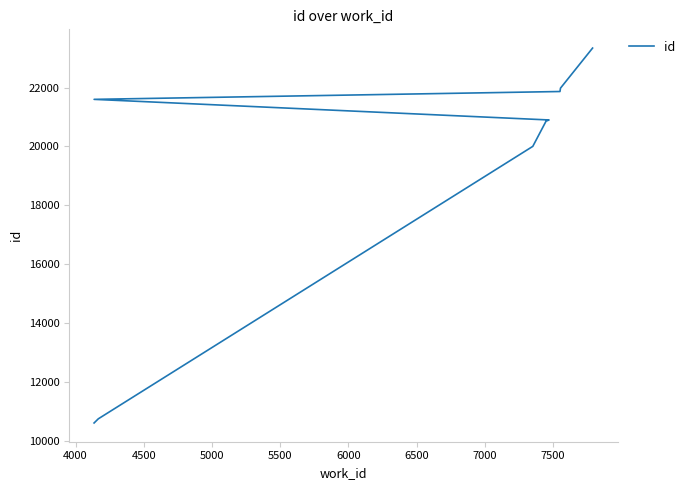

The chart shows a value of 21864 at 6500. True or false?

True